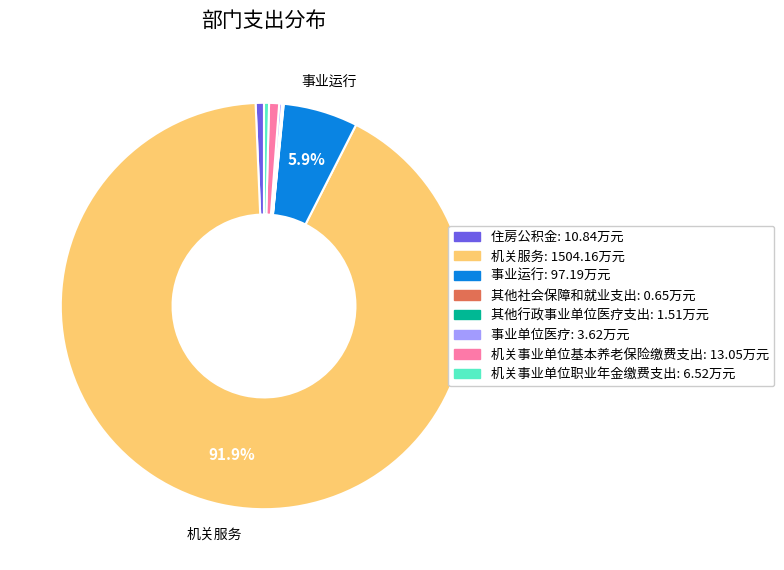

Does any single category account for the majority?

Yes